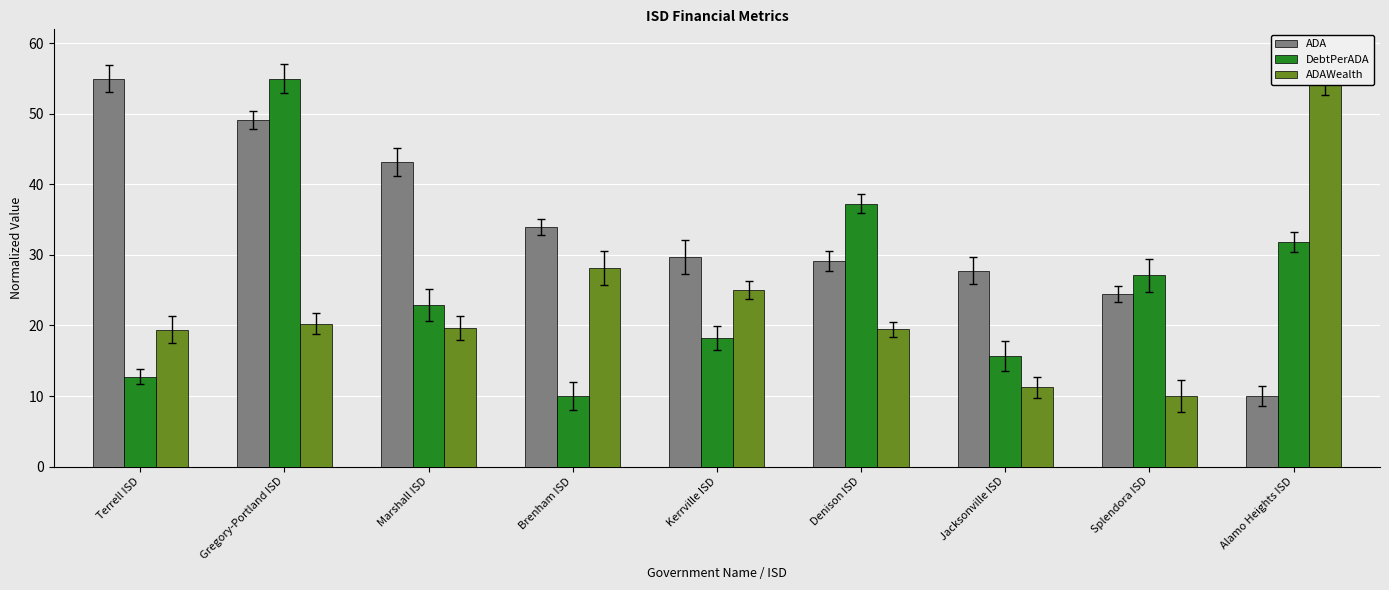

Reading left to right, extract all data points from this chart.

ADA: Terrell ISD=55.0	Gregory-Portland ISD=49.2	Marshall ISD=43.1	Brenham ISD=34.0	Kerrville ISD=29.7	Denison ISD=29.1	Jacksonville ISD=27.8	Splendora ISD=24.4	Alamo Heights ISD=10.0
DebtPerADA: Terrell ISD=12.7	Gregory-Portland ISD=55.0	Marshall ISD=22.9	Brenham ISD=10.0	Kerrville ISD=18.2	Denison ISD=37.3	Jacksonville ISD=15.7	Splendora ISD=27.1	Alamo Heights ISD=31.9
ADAWealth: Terrell ISD=19.4	Gregory-Portland ISD=20.3	Marshall ISD=19.6	Brenham ISD=28.1	Kerrville ISD=25.0	Denison ISD=19.4	Jacksonville ISD=11.2	Splendora ISD=10.0	Alamo Heights ISD=55.0